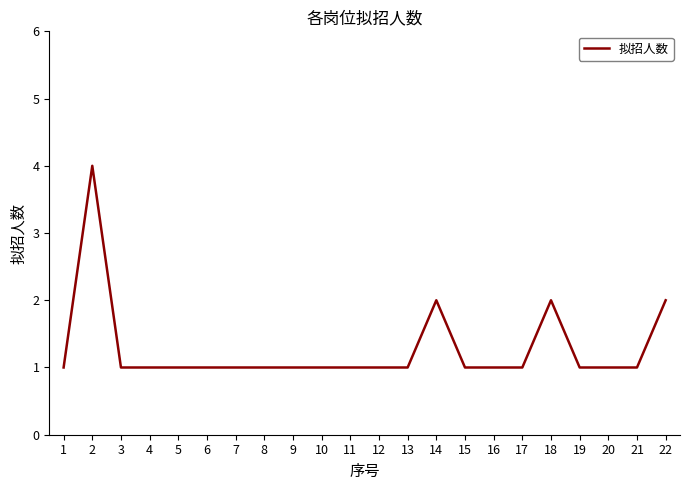

Is it true that the value at 4 is 1?

True